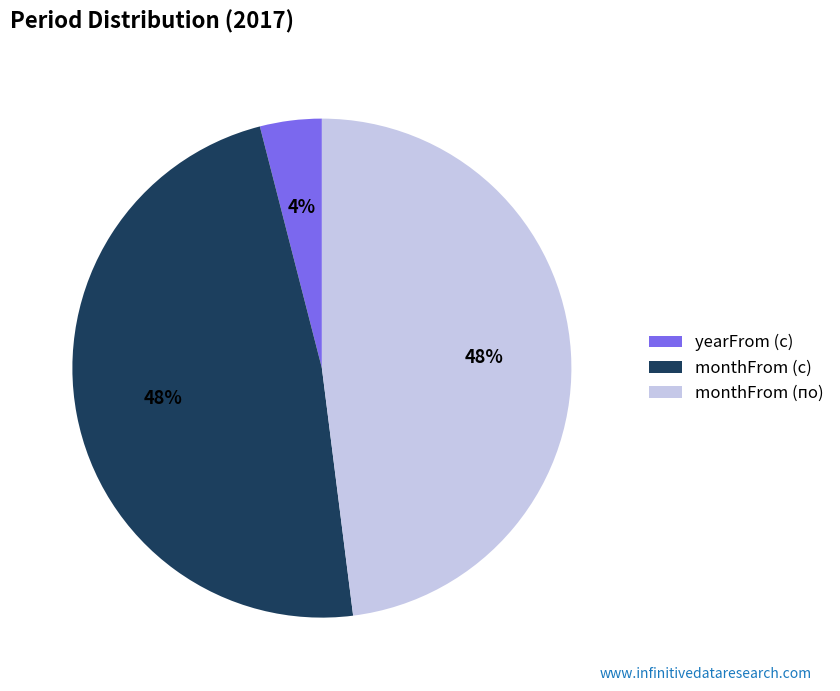

True or false: monthFrom (по) accounts for 39% of the total.

False